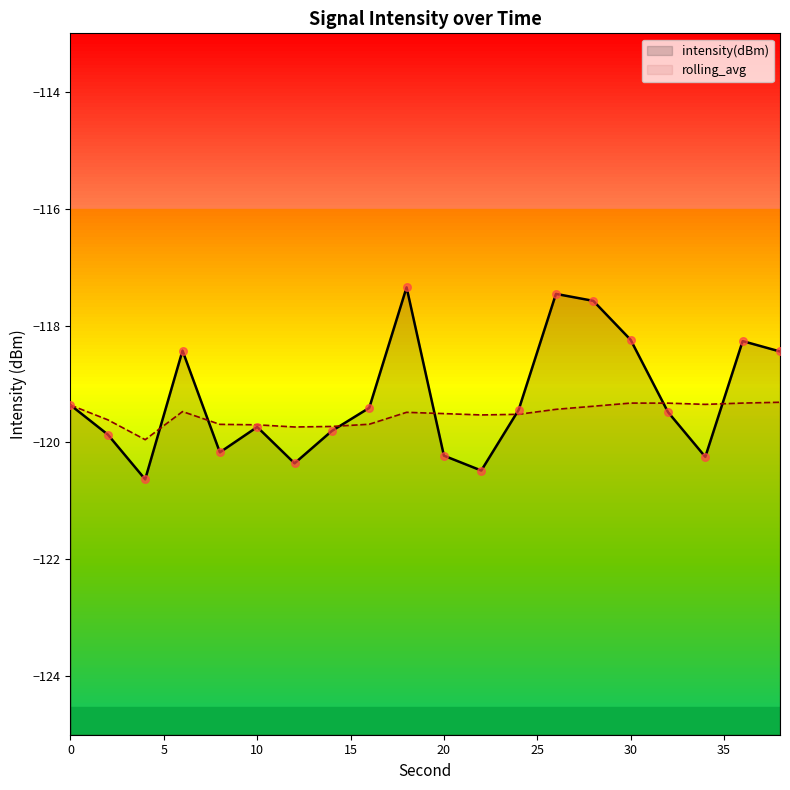

At which category is the sum across all series the highest?

18